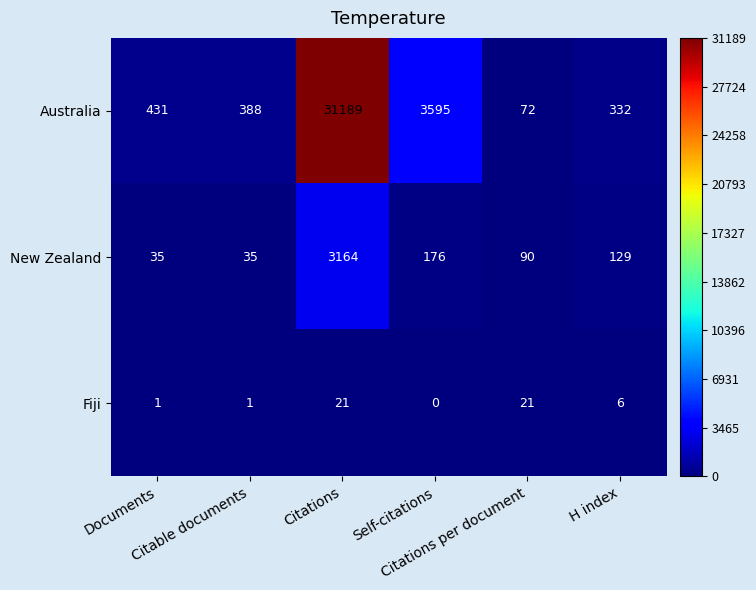

How many series are shown in this chart?

3